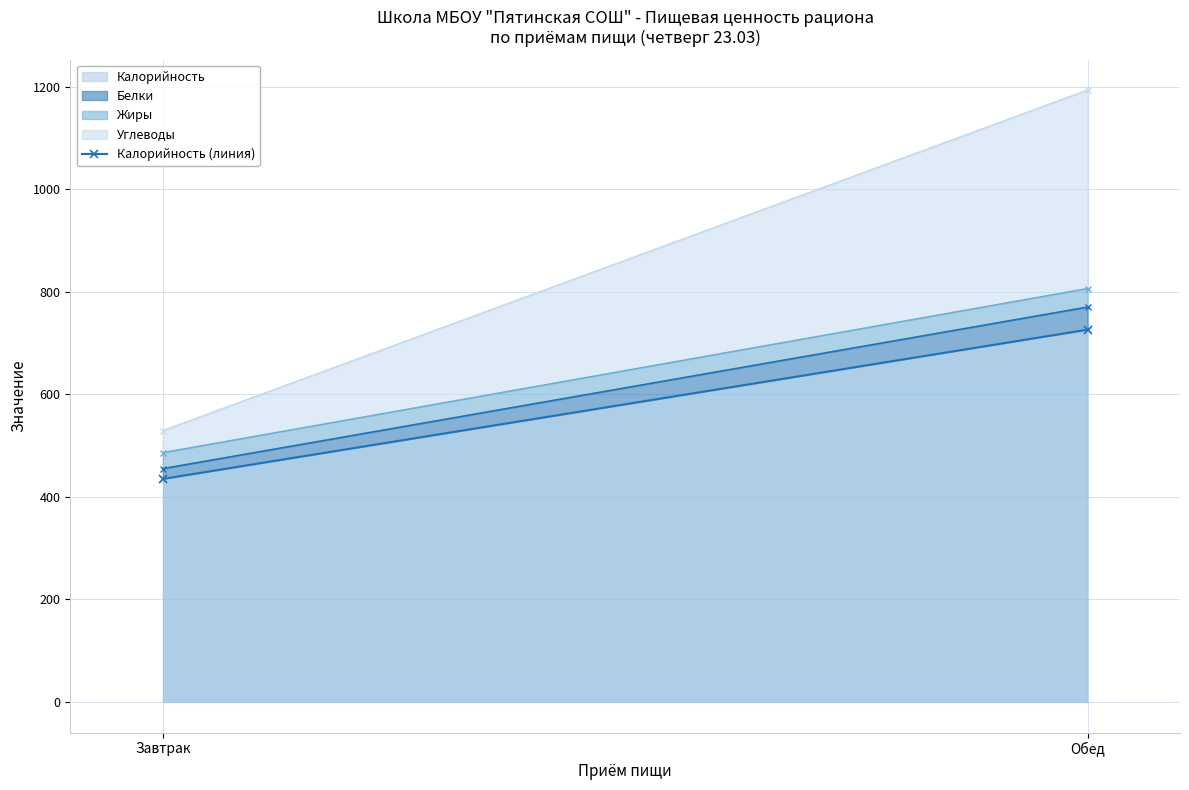

Reading right to left, extract all data points from this chart.

726	435